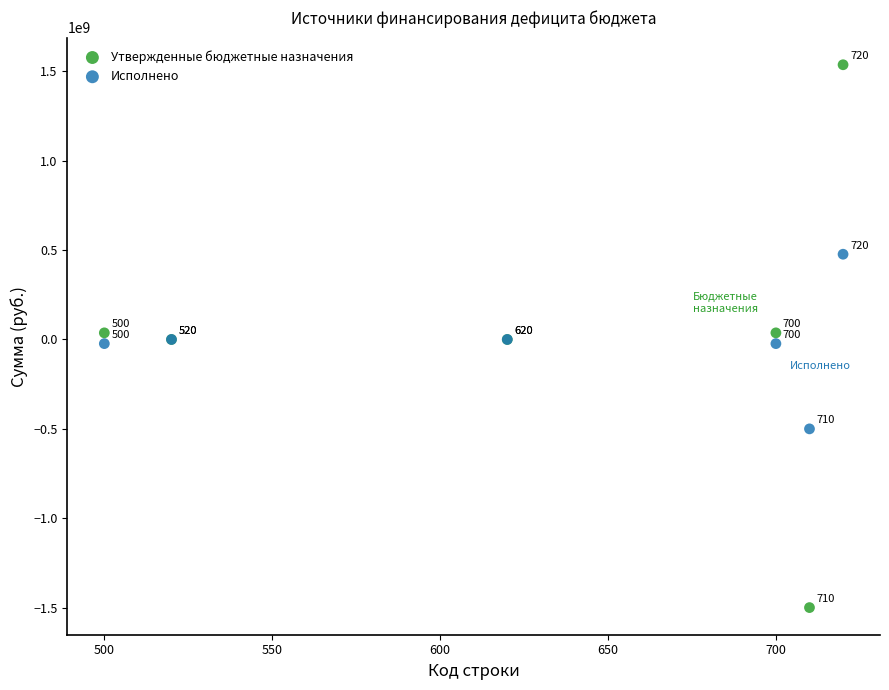

Which series reaches the maximum Y coordinate?

Утвержденные бюджетные назначения